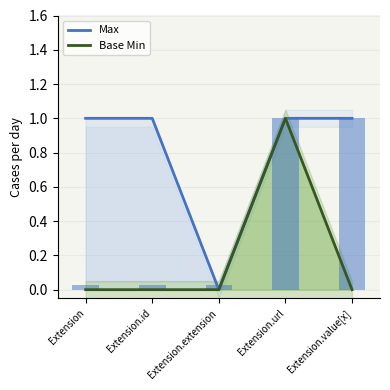

True or false: Max has a value of 1 at Extension.id.

True